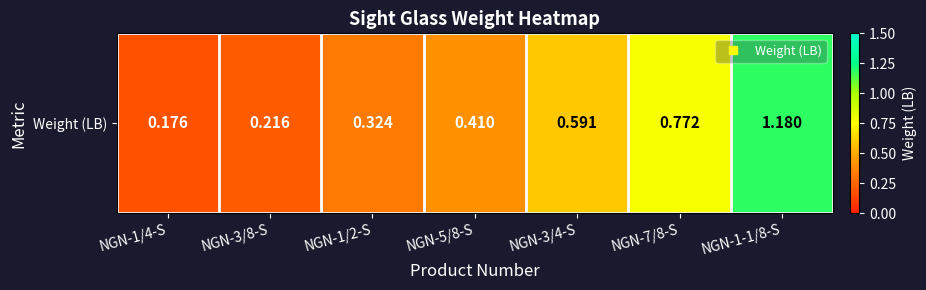

List the labels in order of value, largest first.

NGN-1-1/8-S, NGN-7/8-S, NGN-3/4-S, NGN-5/8-S, NGN-1/2-S, NGN-3/8-S, NGN-1/4-S